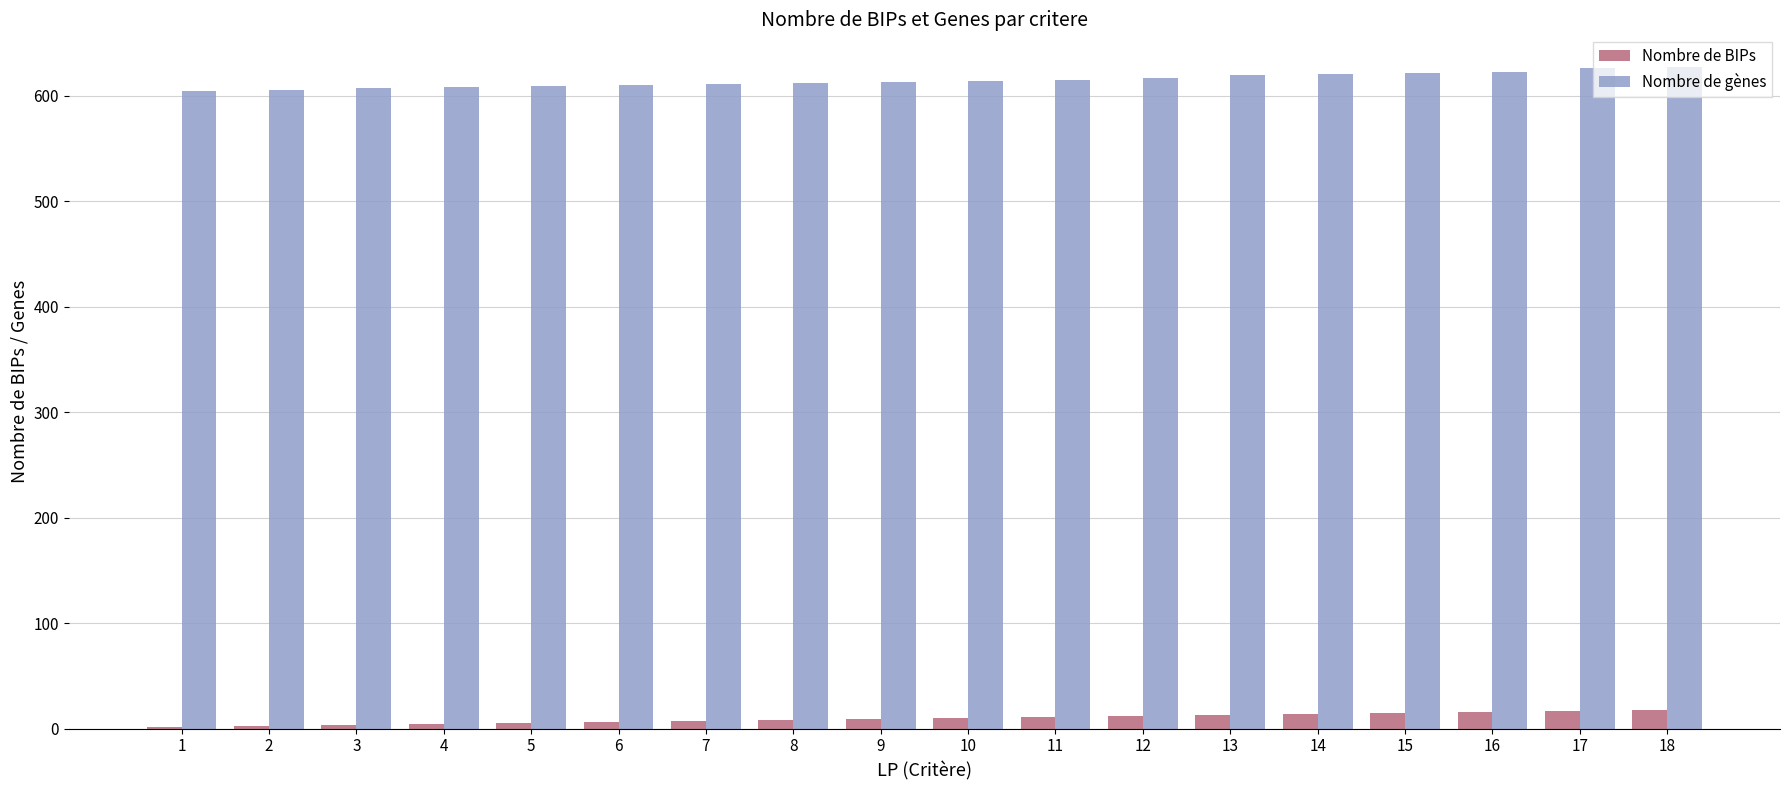

What is the highest value of the Nombre de gènes series?

627